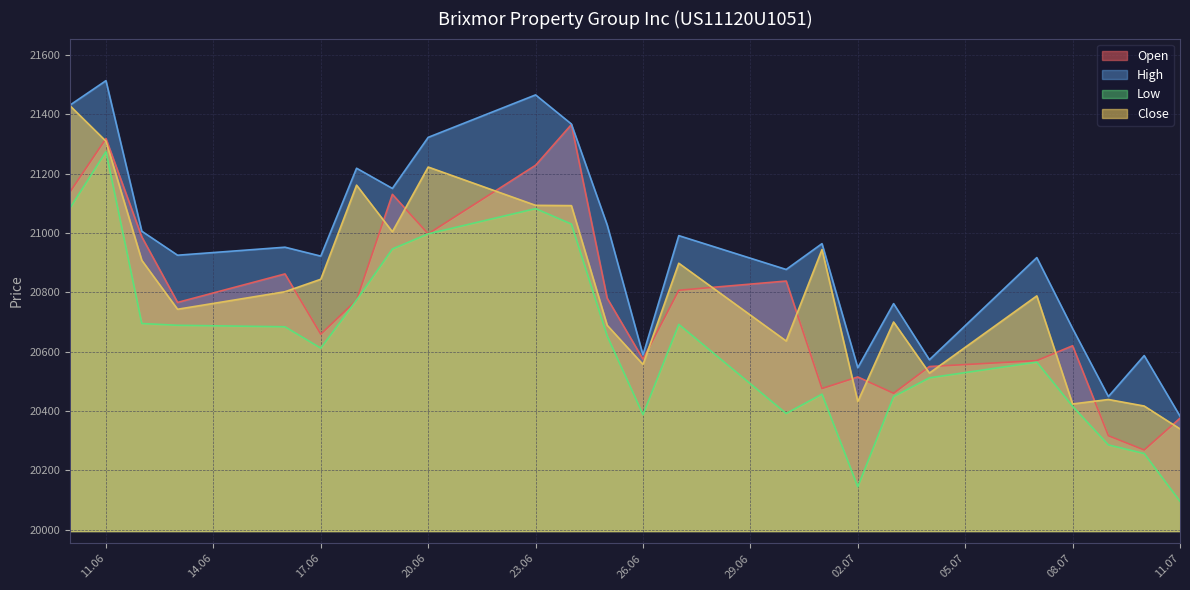

In Open, how many points are higher than both neighbors (excluding endpoints)?

7